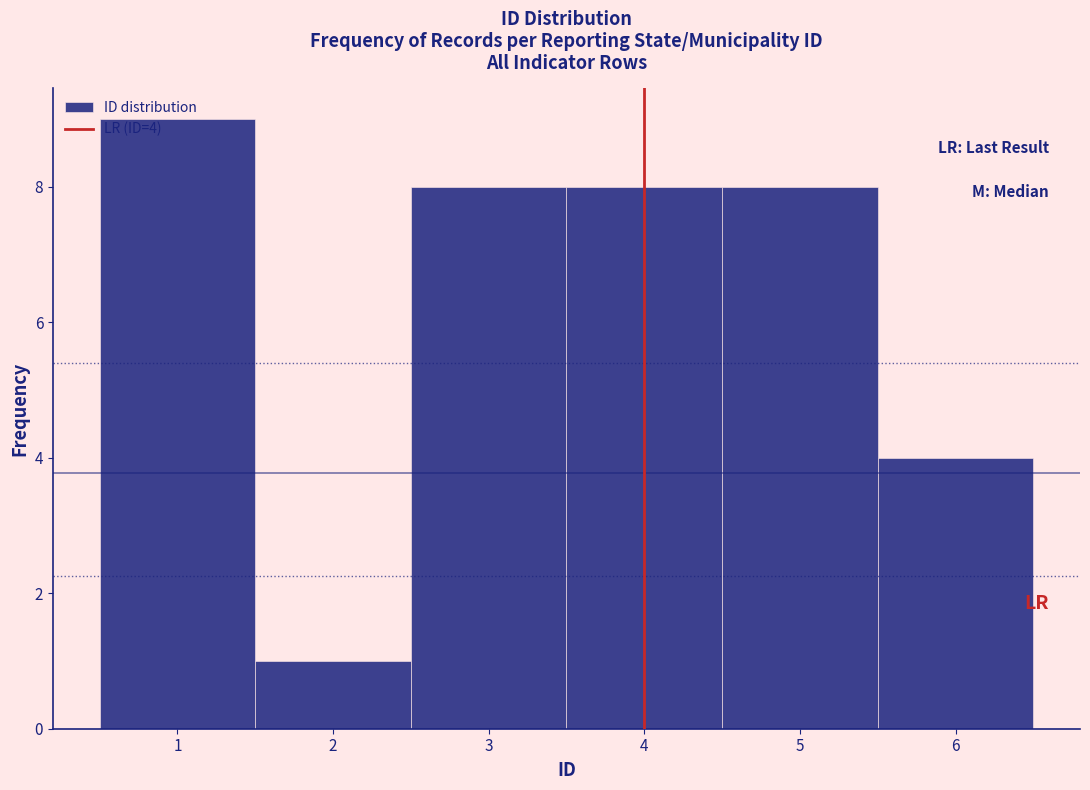

Which range on the x-axis has the tallest bar?

0.5 to 1.5